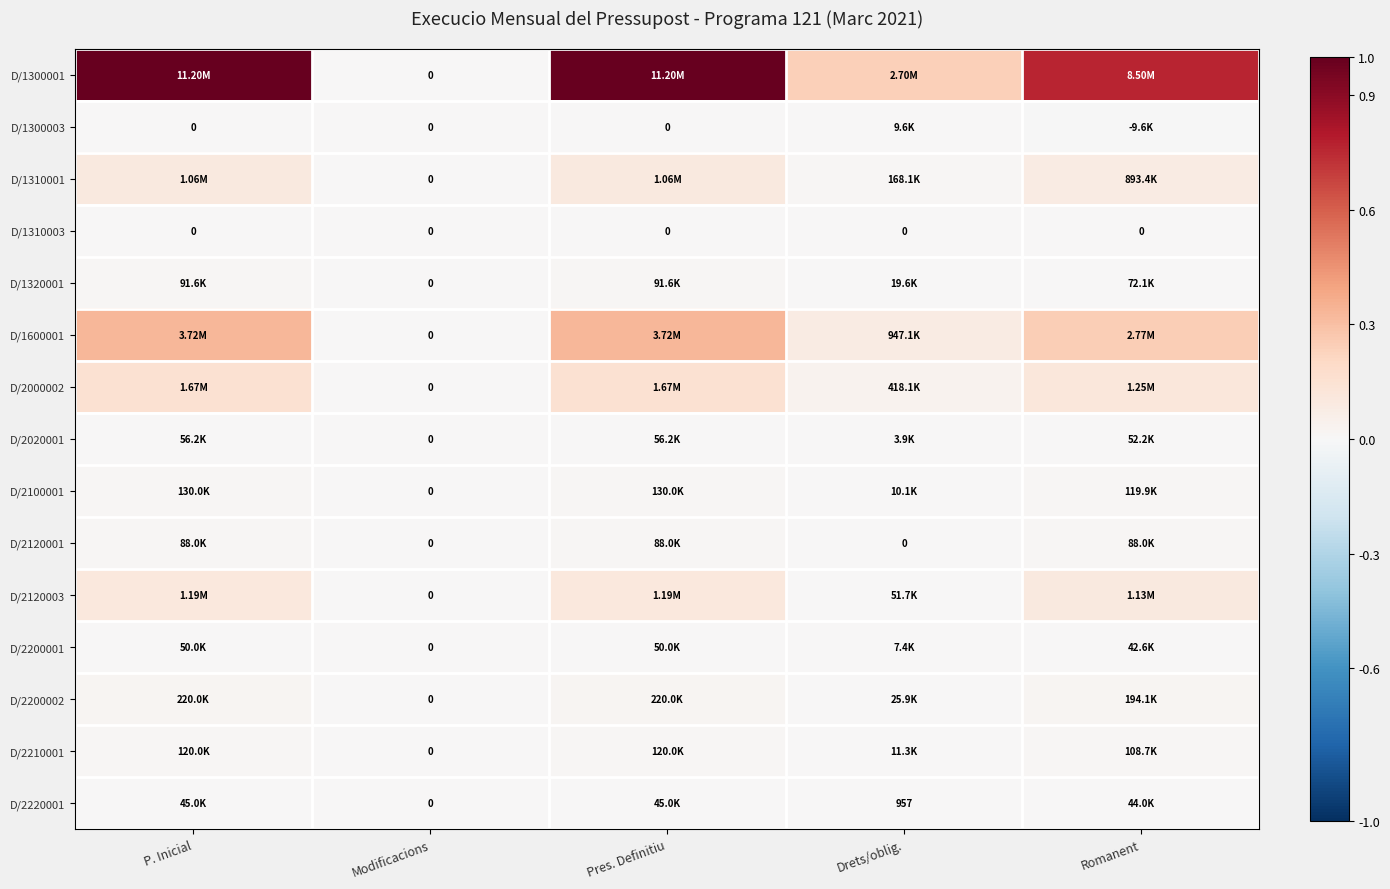

At which label does D/1310001 reach its minimum?

Modificacions